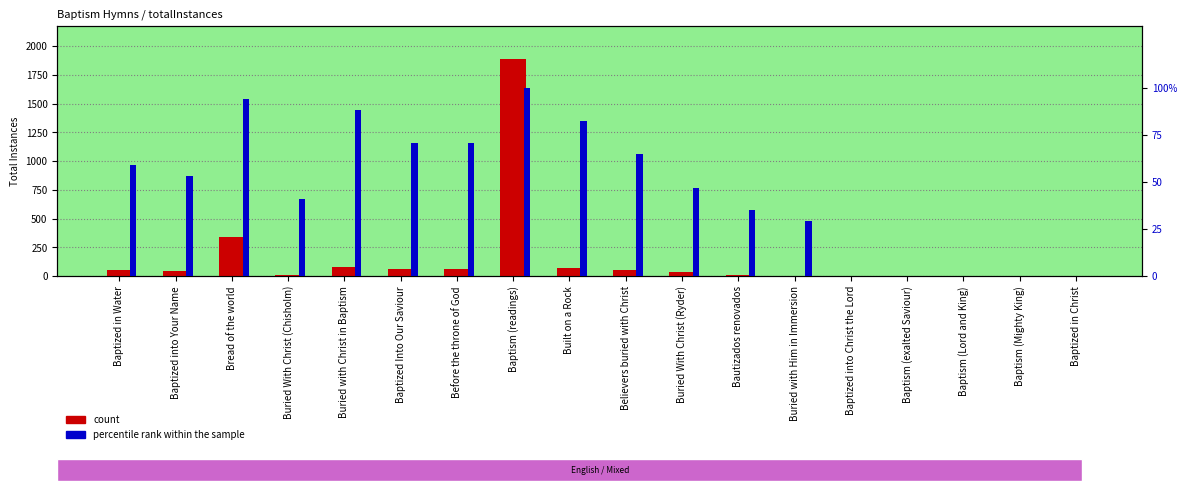

True or false: count has a value of 16.0 at Buried with Christ in Baptism.

False